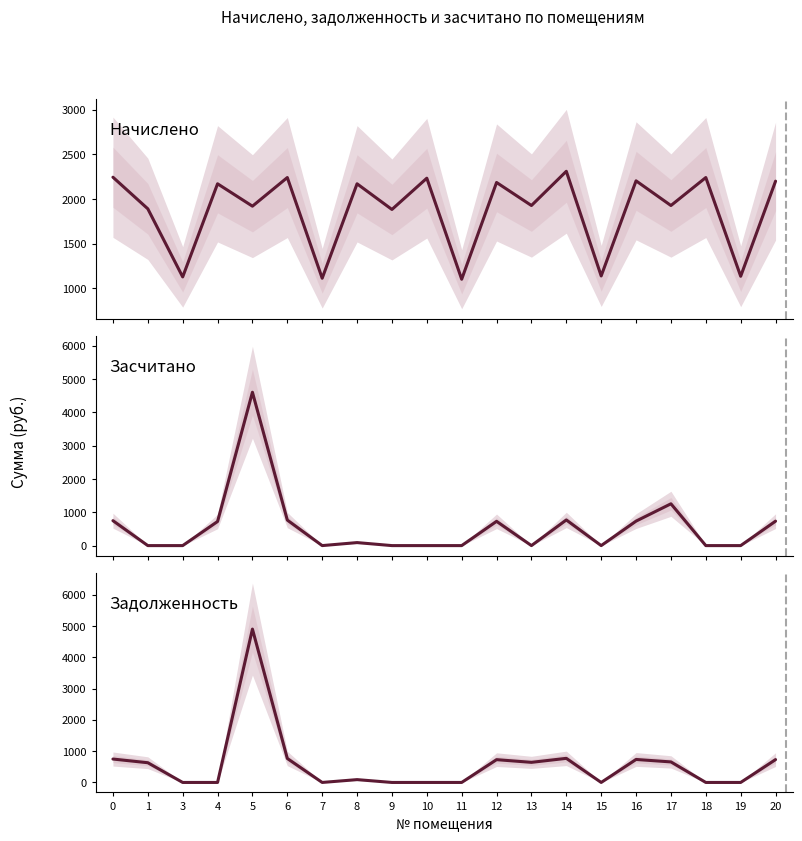

At which category is the sum across all series the highest?

5